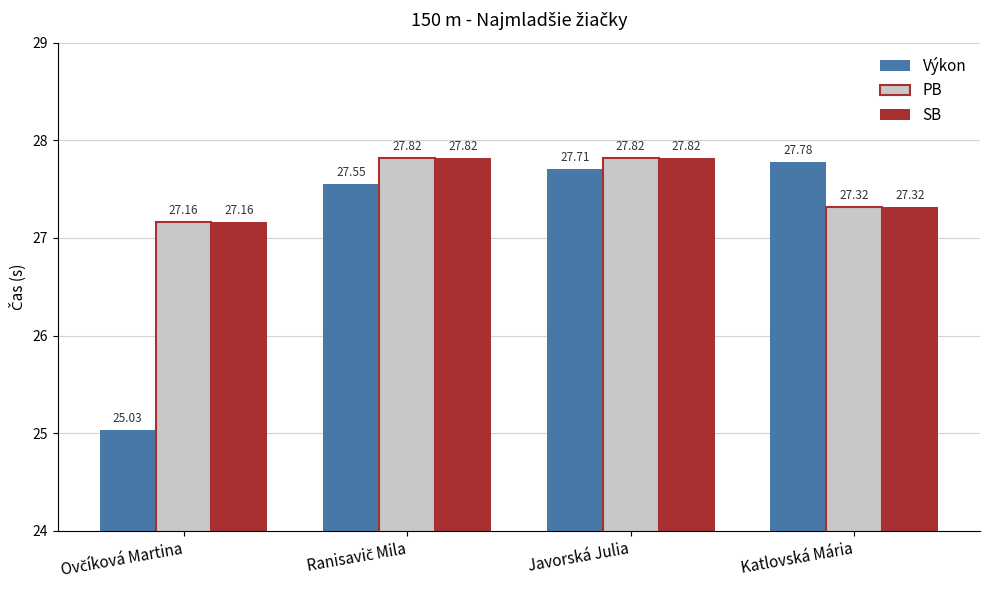

What is the spread (max minus min) of values at Katlovská Mária?

0.5